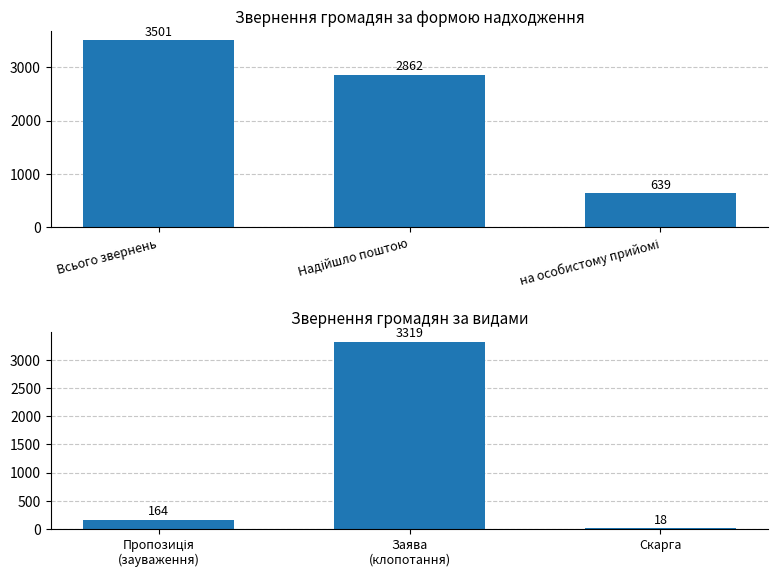

At which label is Сільські ради ОТГ closest to 2070?

Надійшло поштою